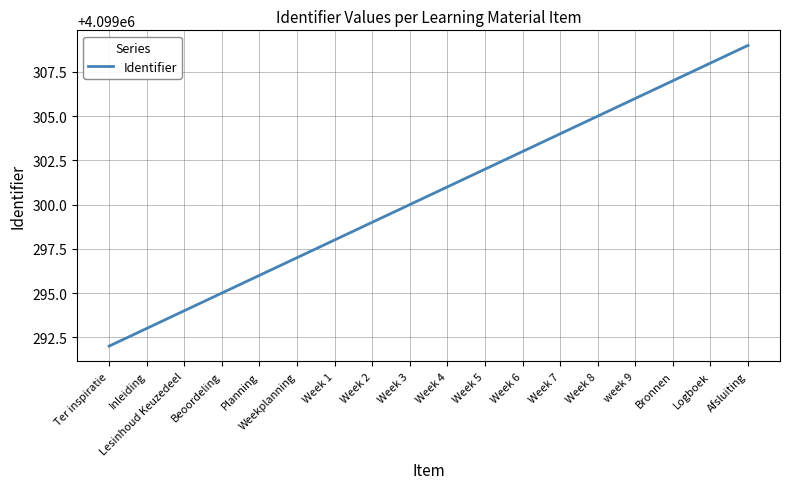

Is this an area chart (filled region under the line)?

No